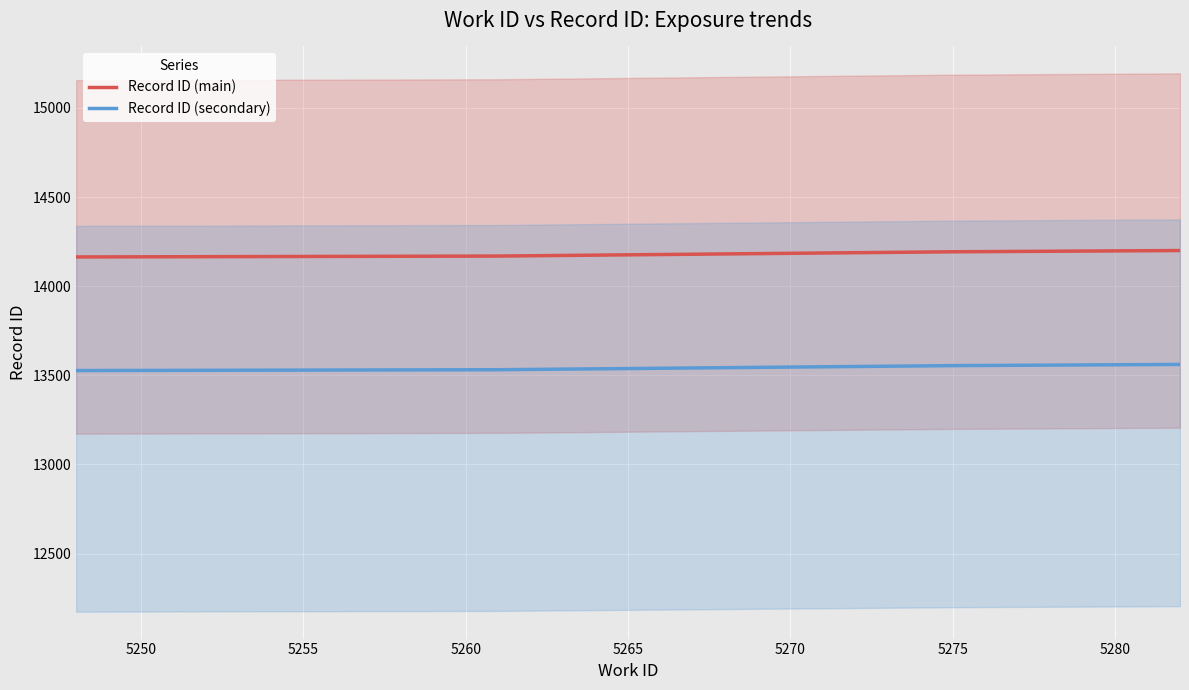

True or false: Record ID (secondary) and Record ID (main) cross at least once.

False